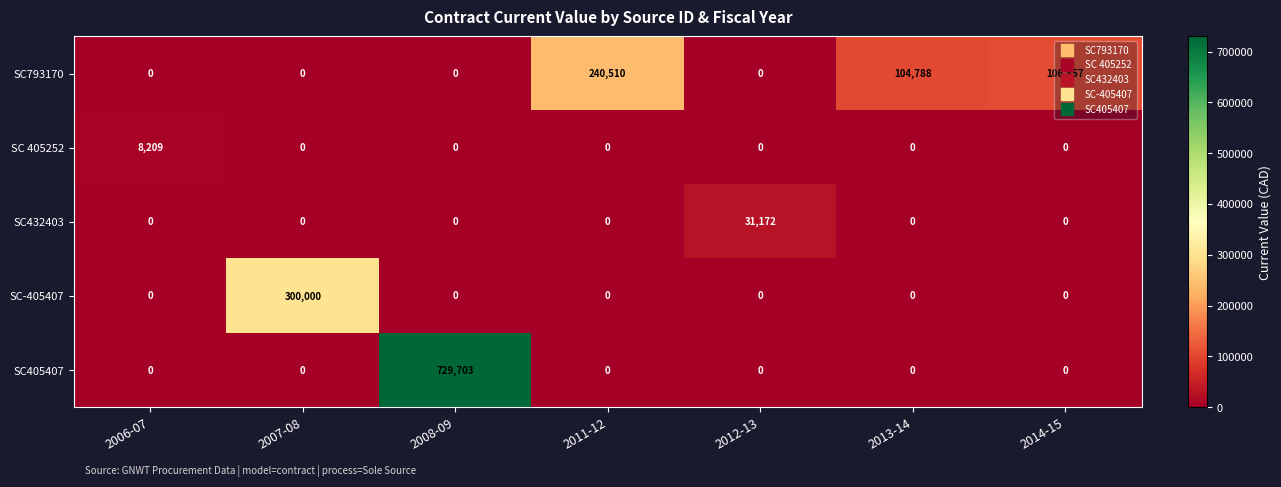

The SC793170 series shows 161174 at 2008-09. True or false?

False